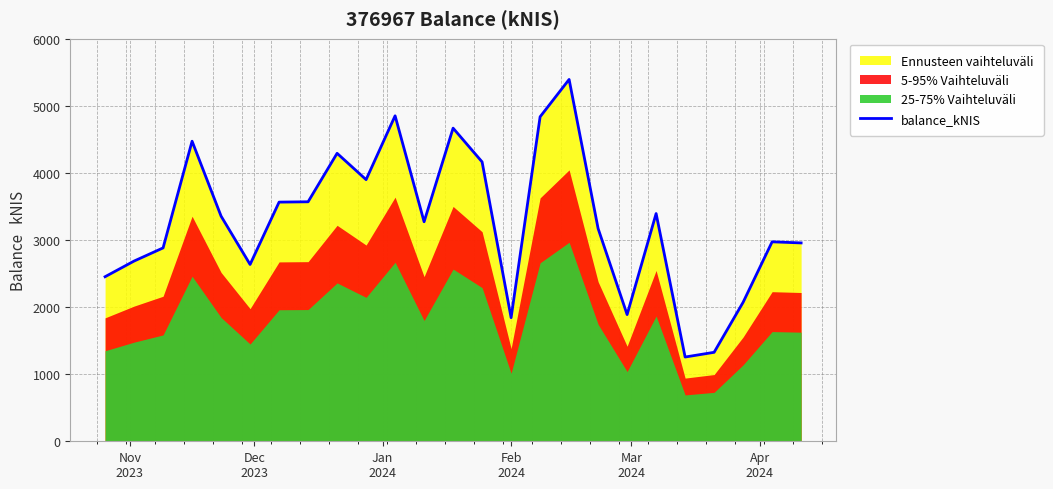

What is the sum of all values?

81874.1